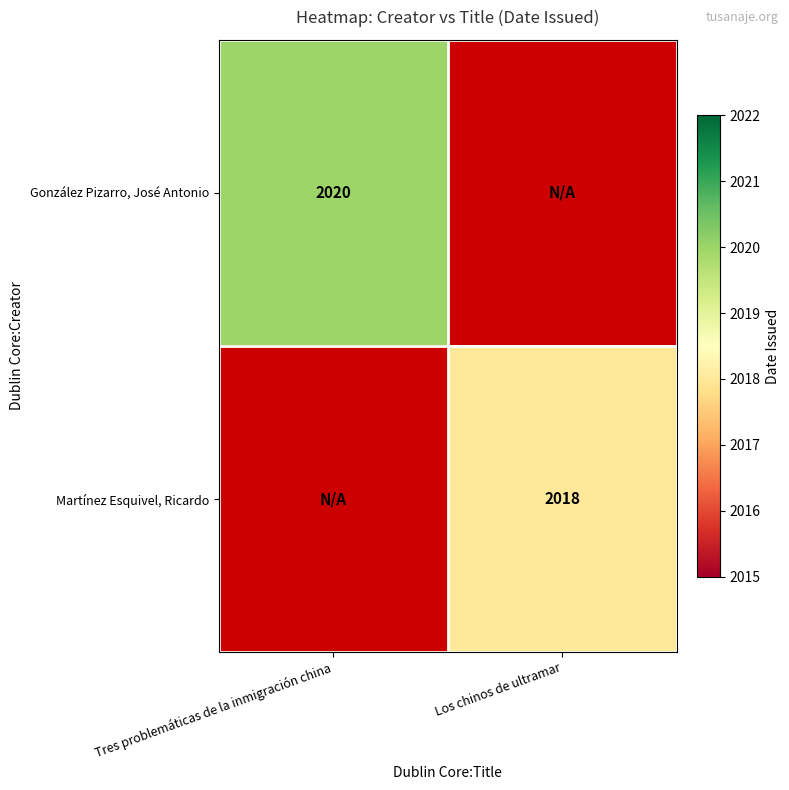

Is it true that Martínez Esquivel, Ricardo equals 2836 at Los chinos de ultramar?

False